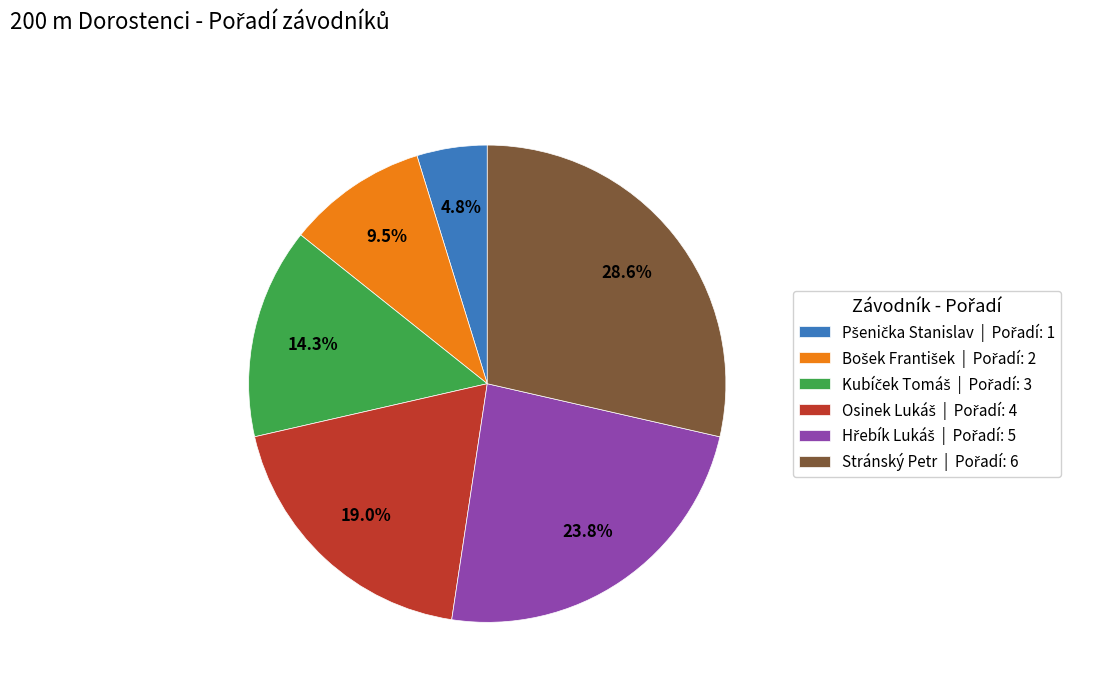

Does any single category account for the majority?

No